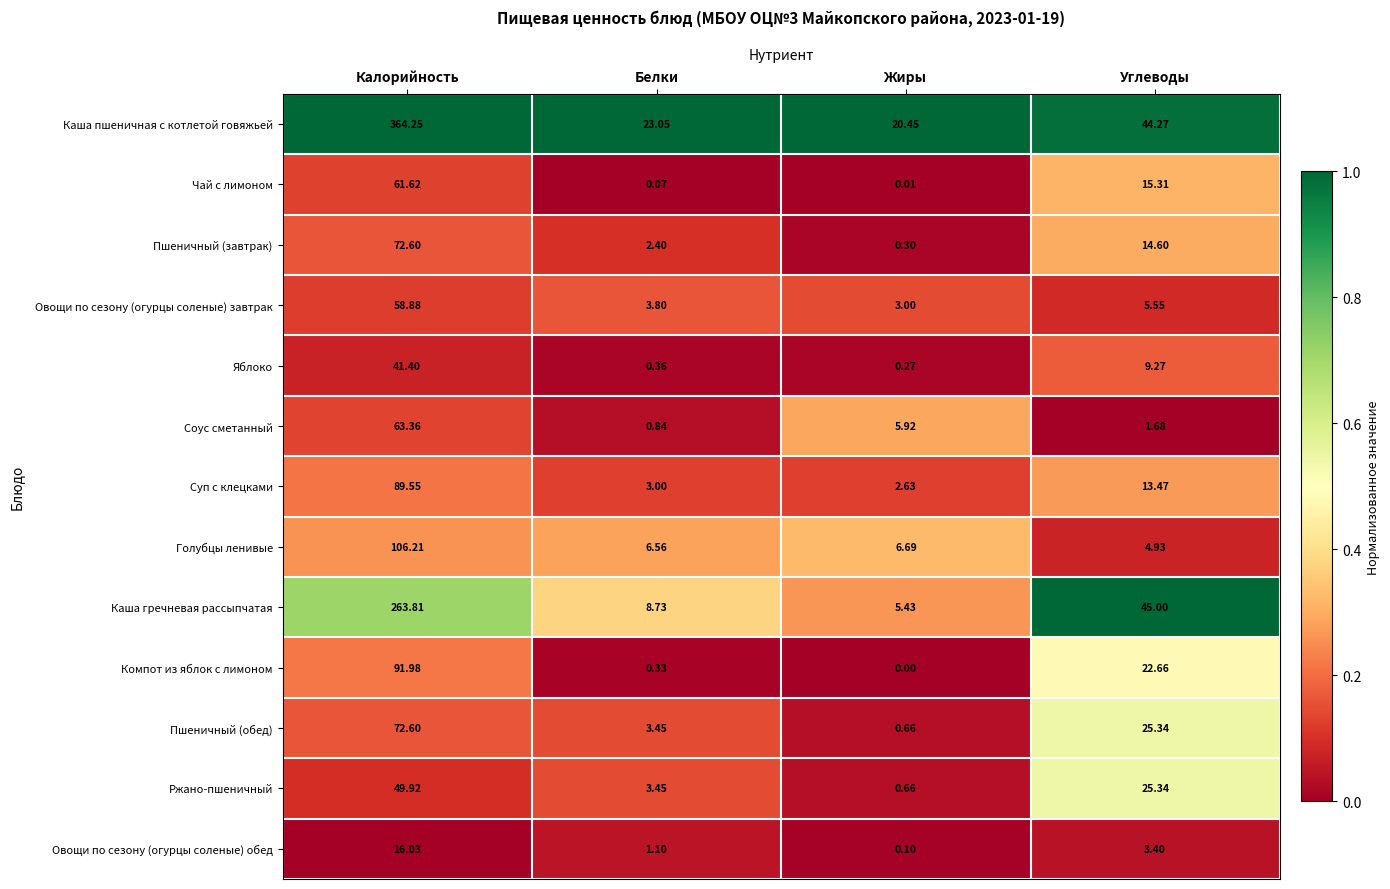

Which series has the largest total across all categories?

Каша пшеничная с котлетой говяжьей